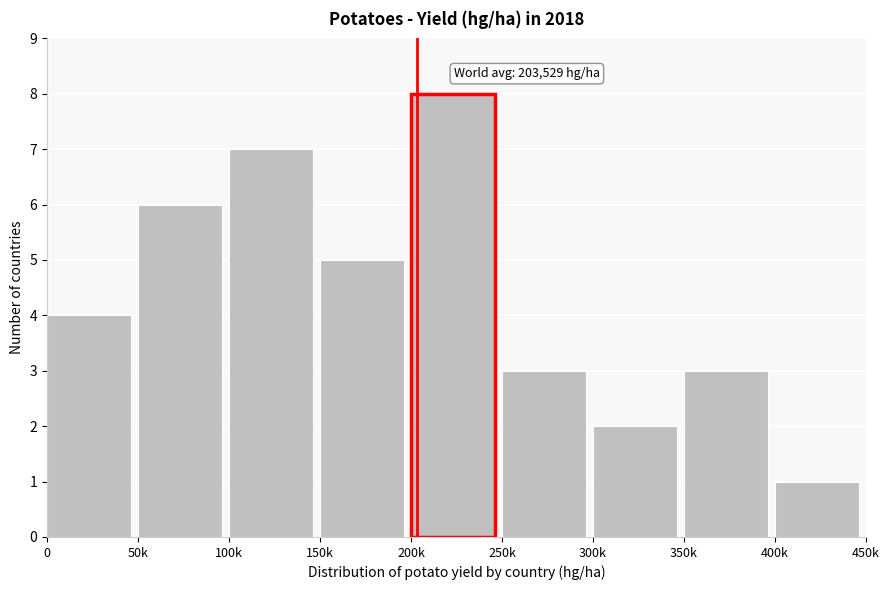

Reading left to right, list all the values displayed in this chart.

4	6	7	5	8	3	2	3	1